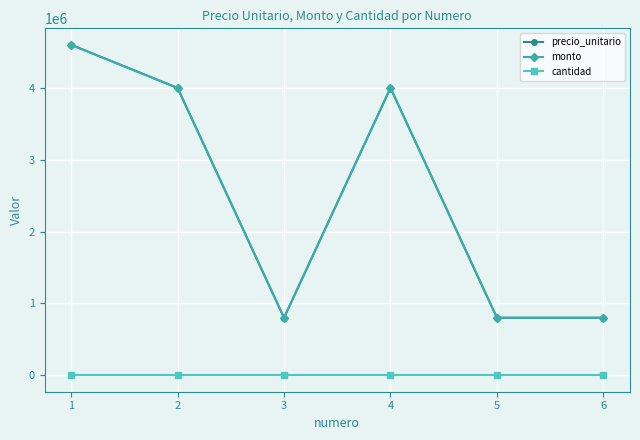

Does the chart have visible grid lines?

Yes